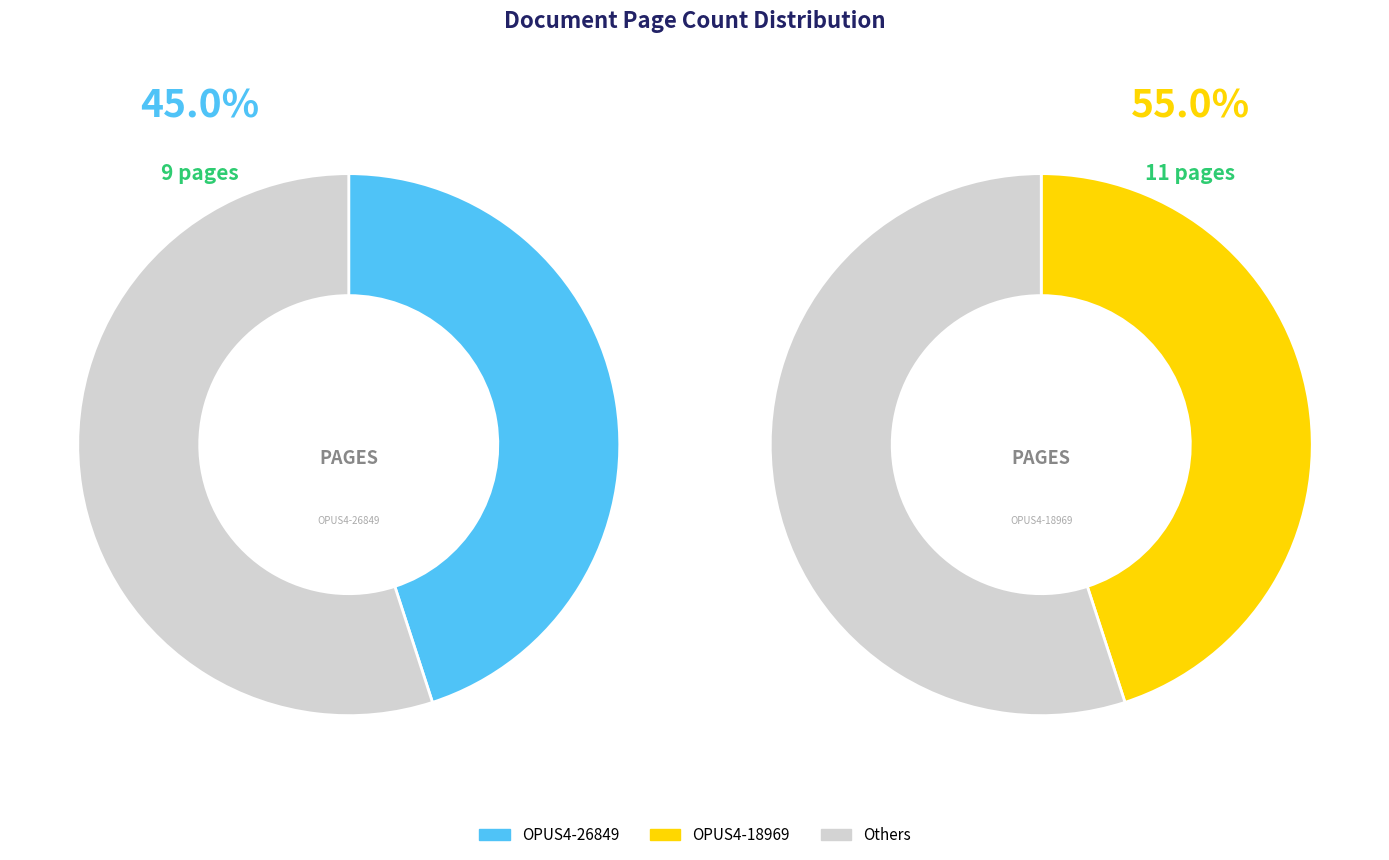

Is the sum of OPUS4-26849 and OPUS4-18969 greater than half?

Yes